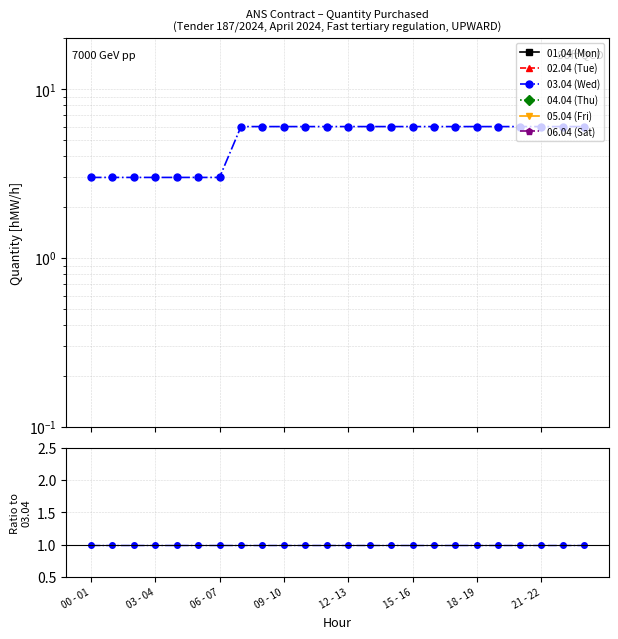

What is the label of the 1st point from the right?

23